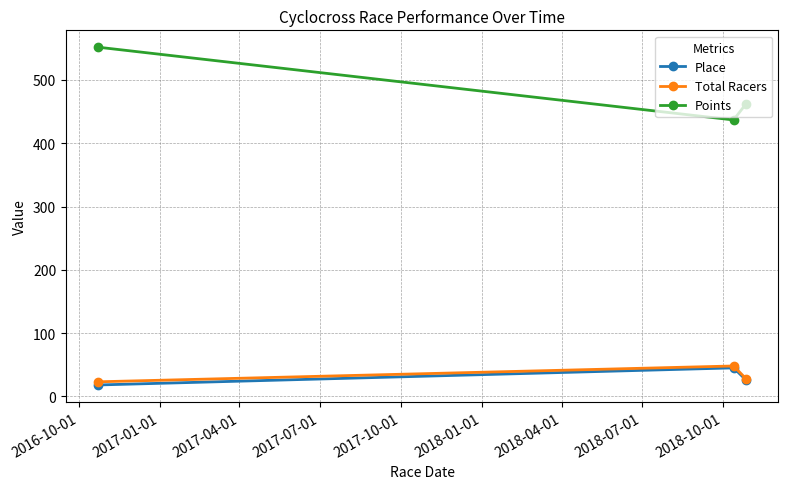

Which series has the largest total across all categories?

Points